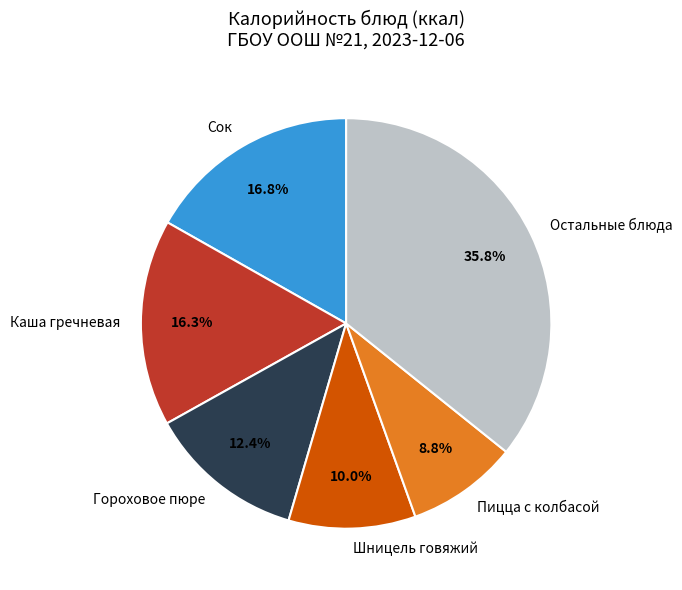

Count the number of slices in the pie.

6